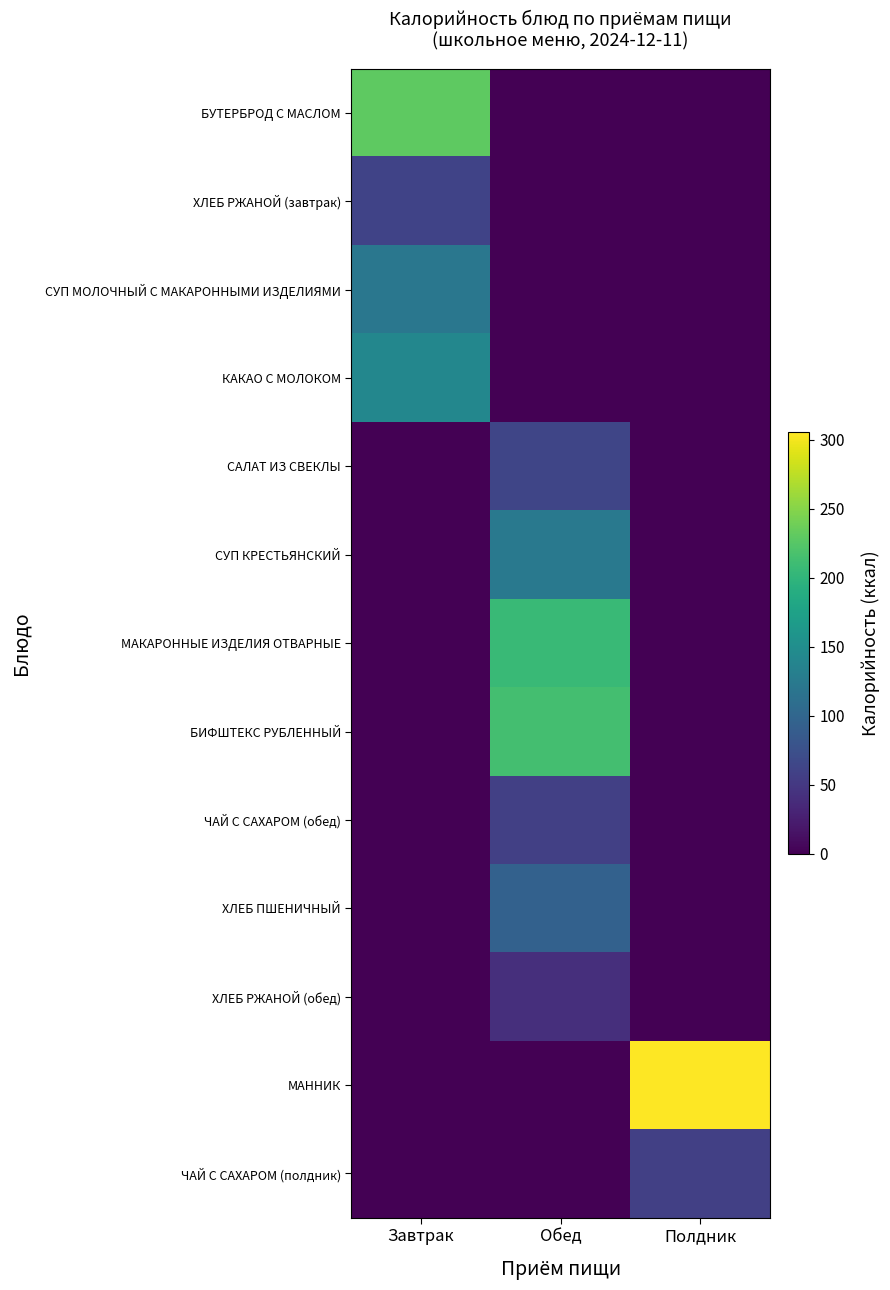

Between Завтрак and Обед, which series saw the biggest shift?

БУТЕРБРОД С МАСЛОМ